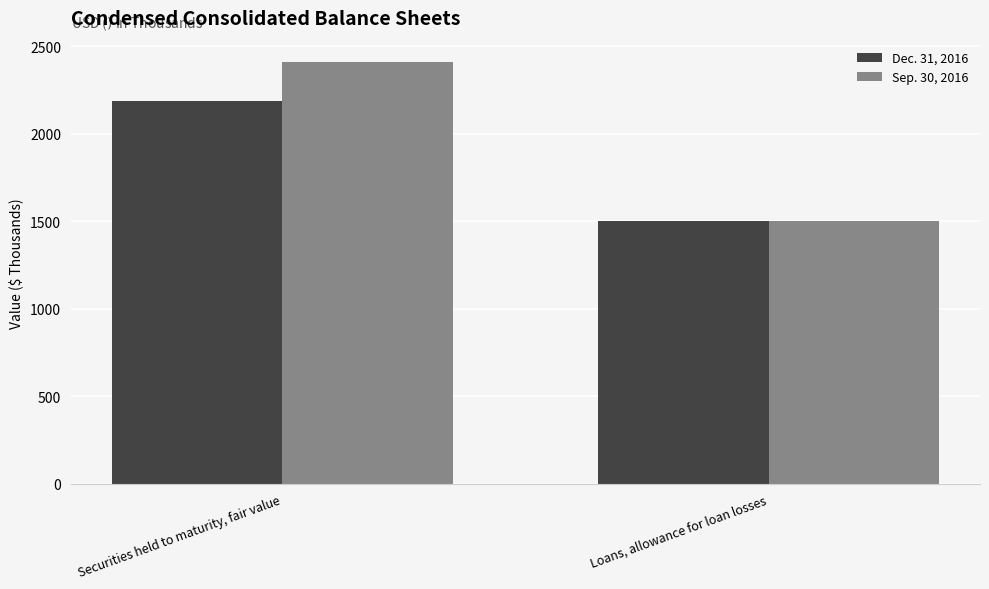

The value of Dec. 31, 2016 at Securities held to maturity, fair value is 2186. True or false?

True